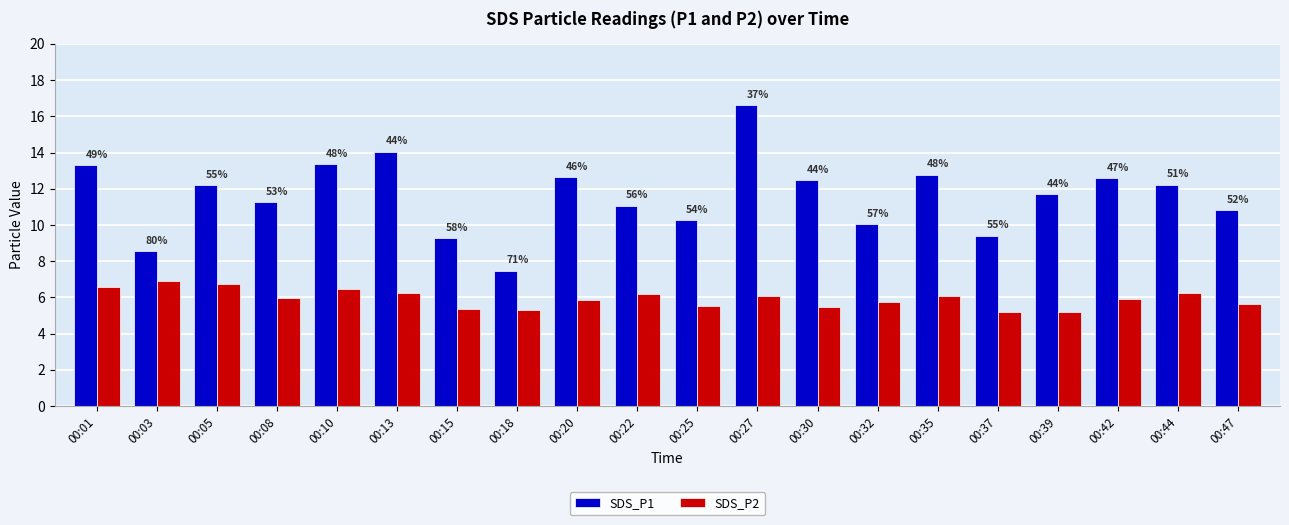

At which category is the sum across all series the highest?

00:27